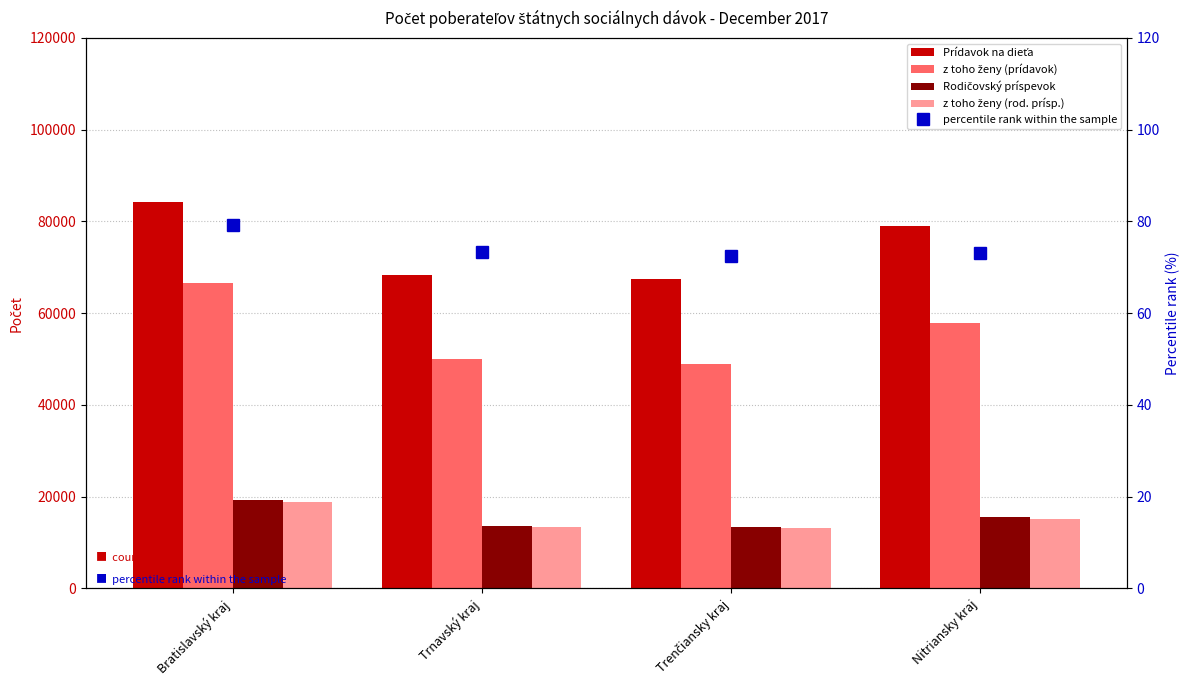

At how many categories does at least one series exceed 11981?

4